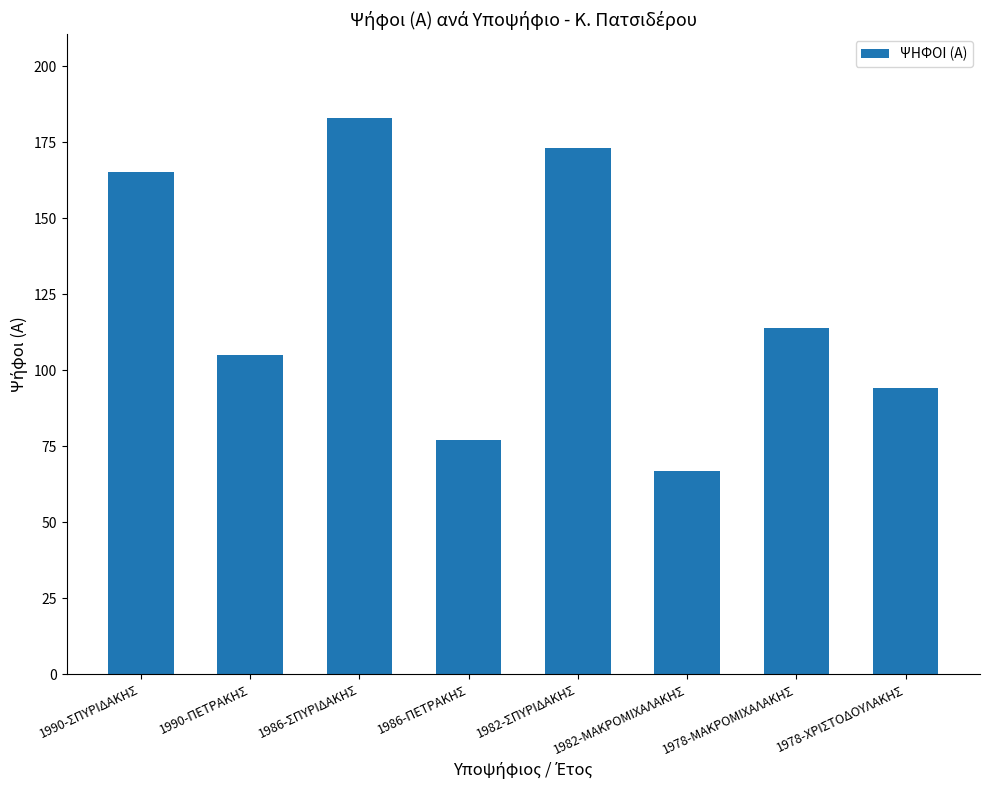

Are the bars horizontal?

No